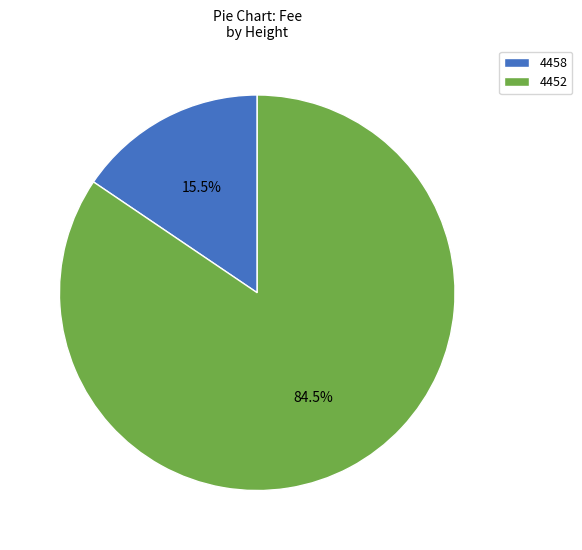

Does 4458 account for over 50% of the chart?

No